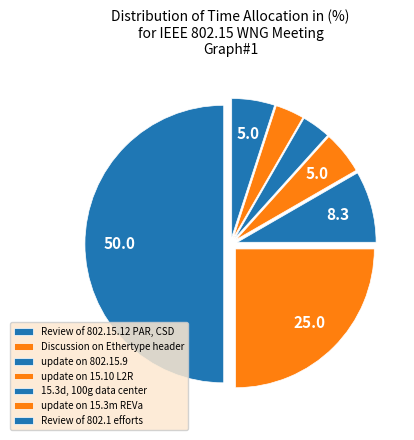

What is the largest slice in the pie chart?

Review of 802.15.12 PAR, CSD